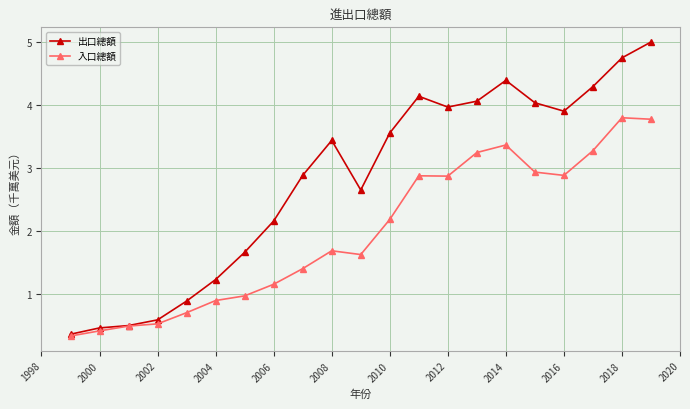

How many lines are shown in the chart?

2